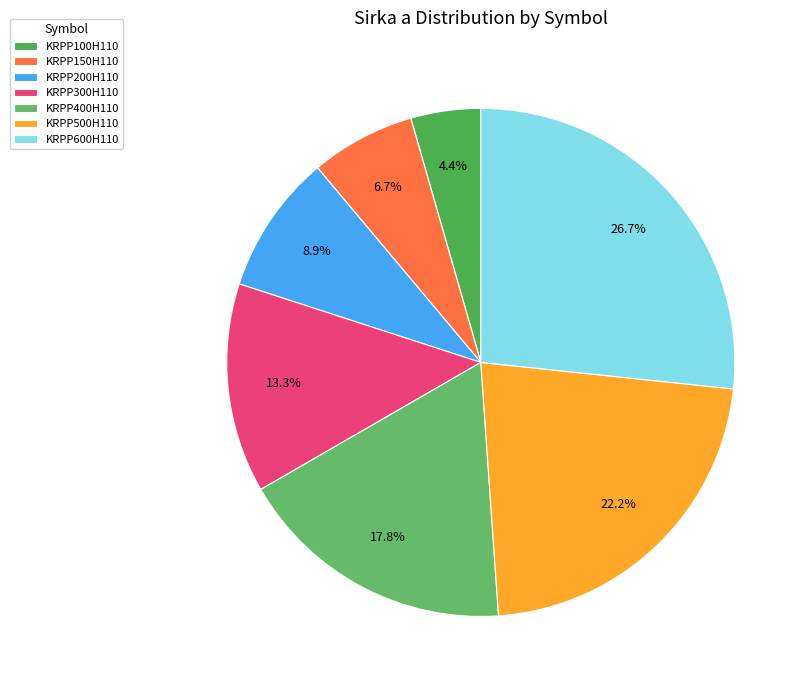

What is the total percentage of KRPP400H110 and KRPP500H110?

40.0%